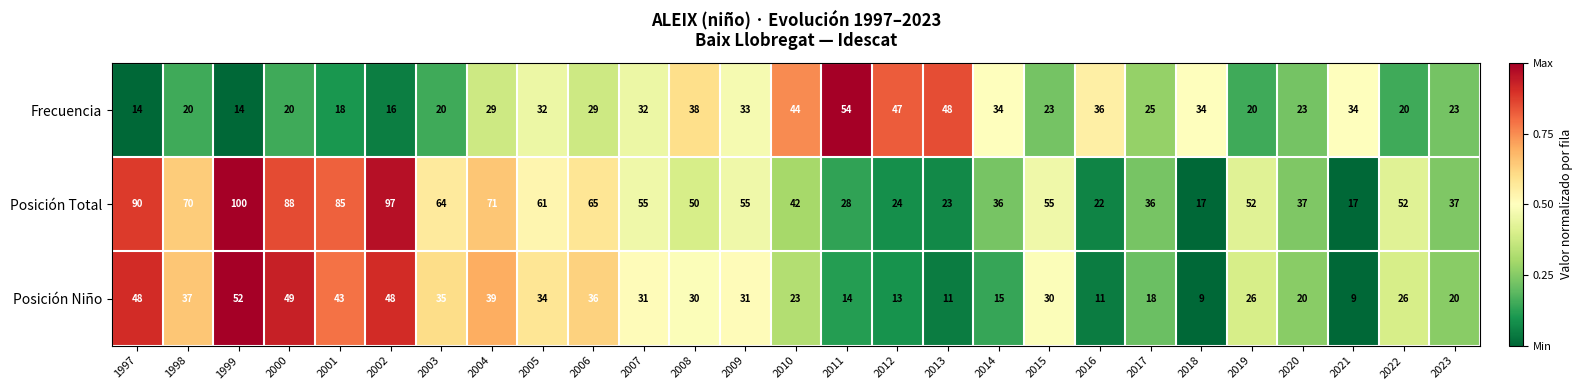

What is the maximum value shown in the chart?

100